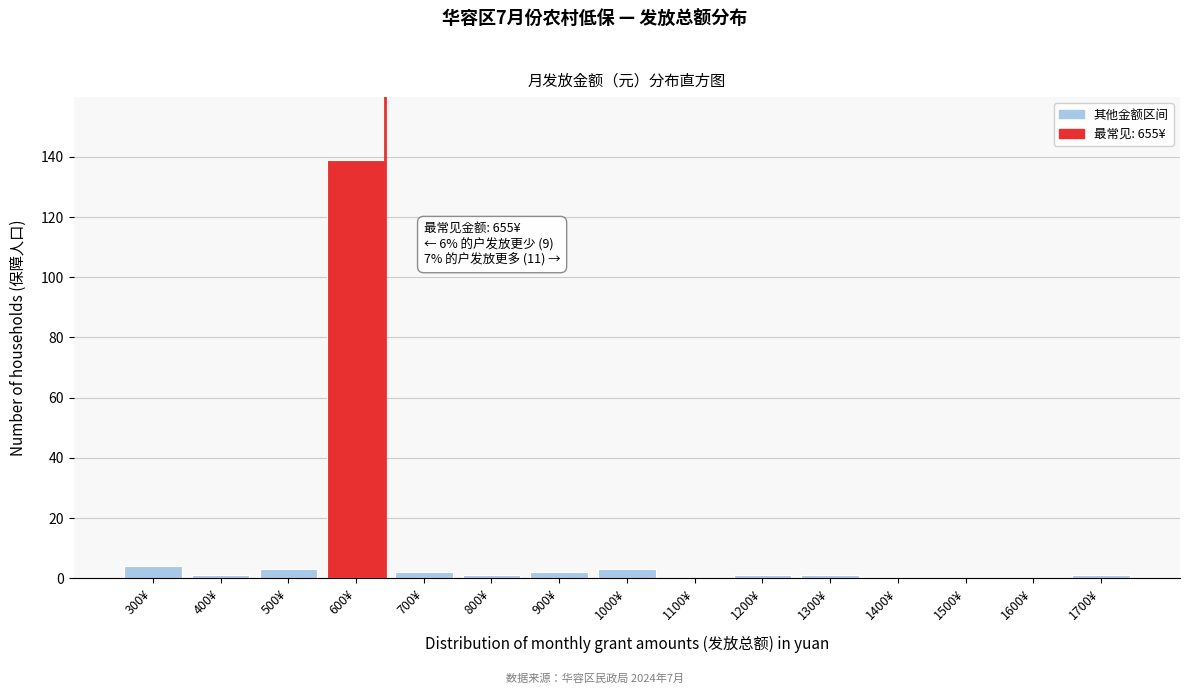

Reading right to left, transcribe all the data shown in this chart.

1700¥=1	1600¥=0	1500¥=0	1400¥=0	1300¥=1	1200¥=1	1100¥=0	1000¥=3	900¥=2	800¥=1	700¥=2	600¥=139	500¥=3	400¥=1	300¥=4